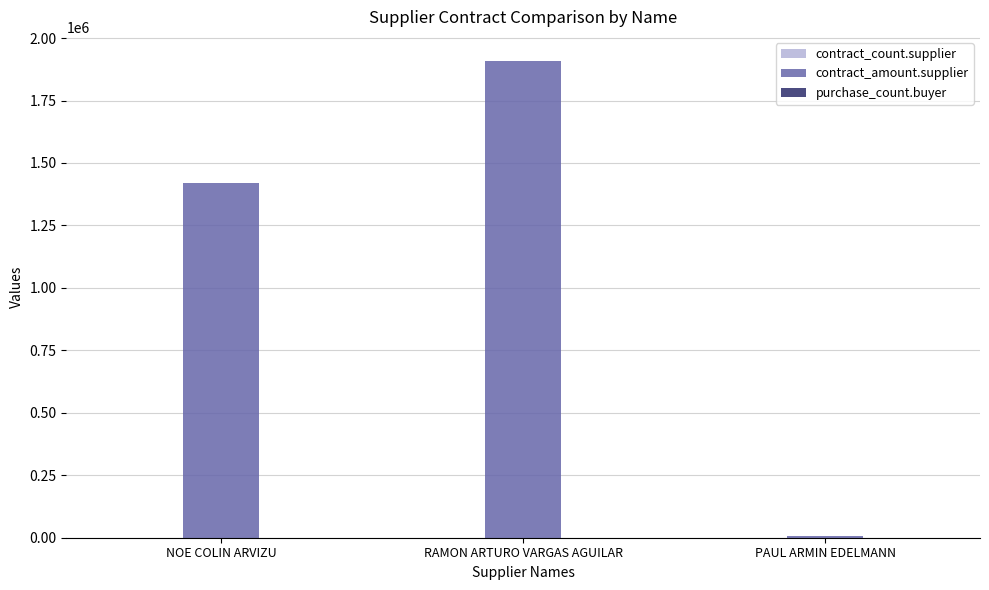

Which series changed the most between RAMON ARTURO VARGAS AGUILAR and PAUL ARMIN EDELMANN?

contract_amount.supplier